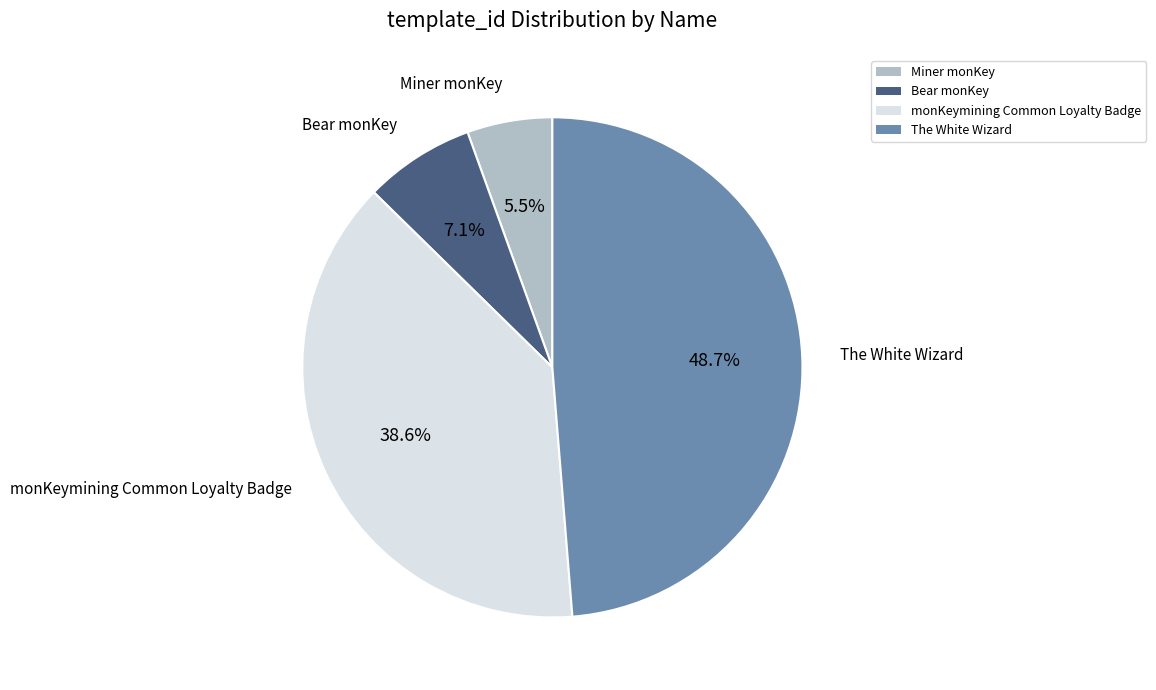

Rank the categories by value from lowest to highest.

Miner monKey, Bear monKey, monKeymining Common Loyalty Badge, The White Wizard